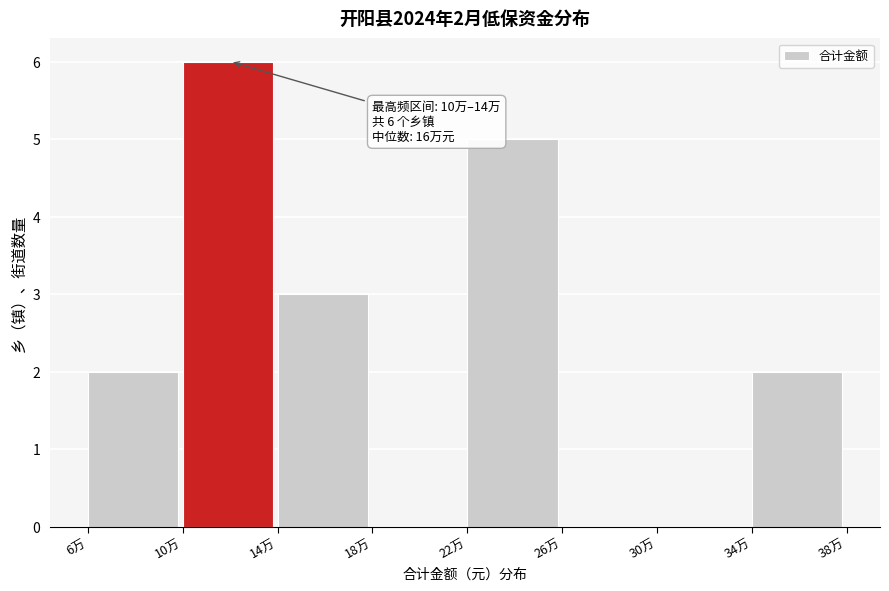

Reading left to right, list all the values displayed in this chart.

6万=2	10万=6	14万=3	18万=0	22万=5	26万=0	30万=0	34万=2